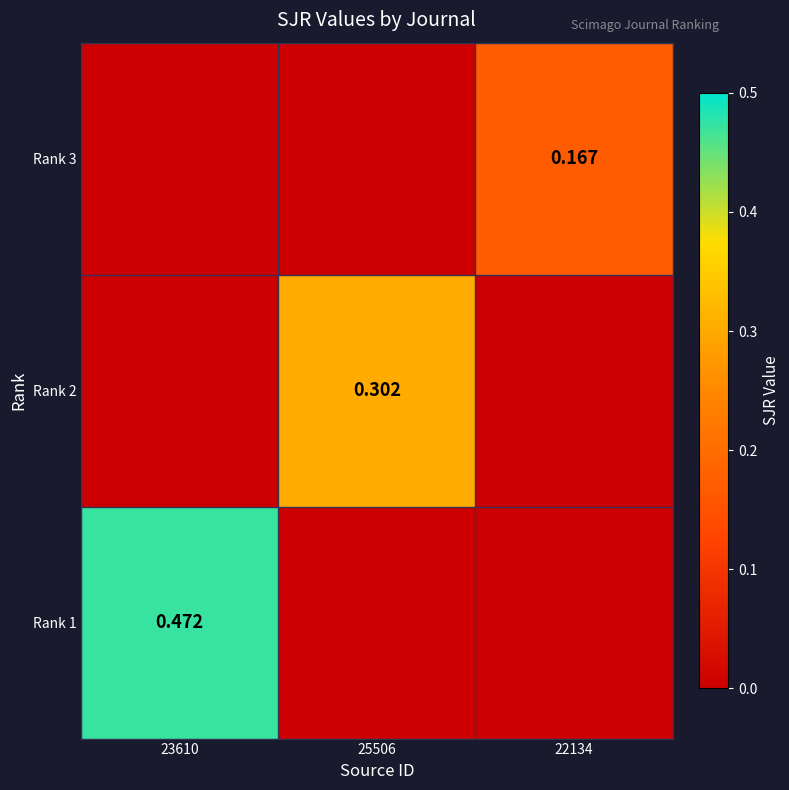

Is it true that Rank 2 equals 0.0 at 23610?

True